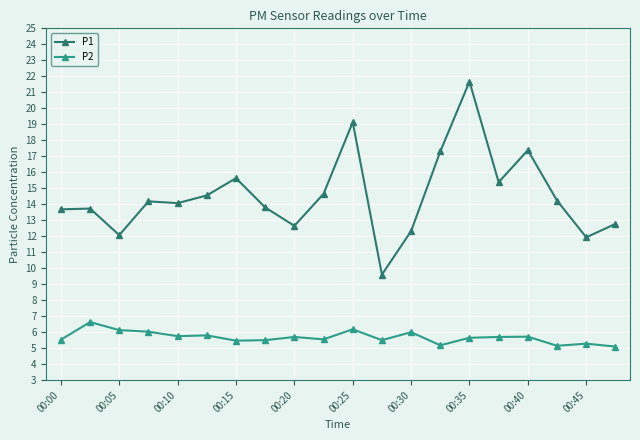

Rank the series by their average value, from highest to lowest.

P1, P2